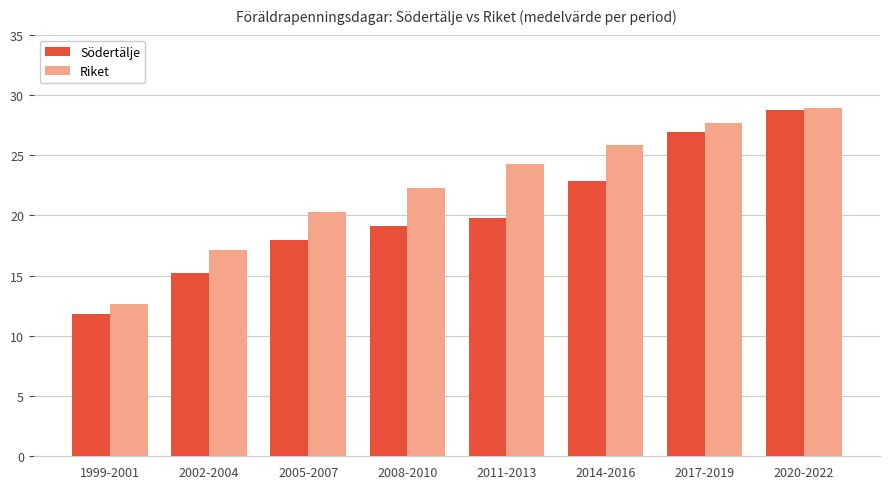

Read the Riket value at 2005-2007.

20.3